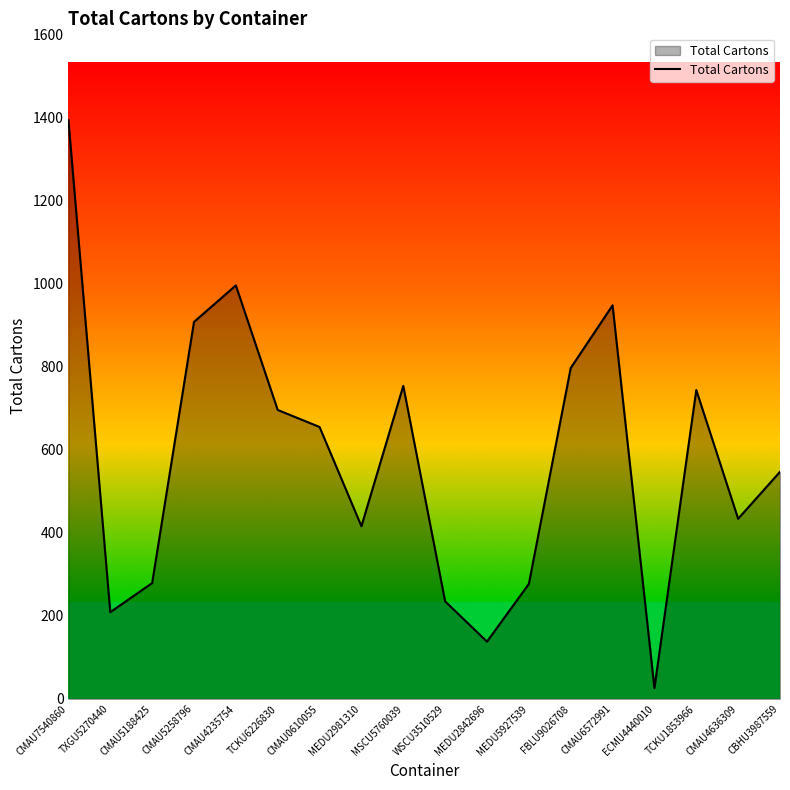

At which label is the value closest to 710?

TCKU6226830